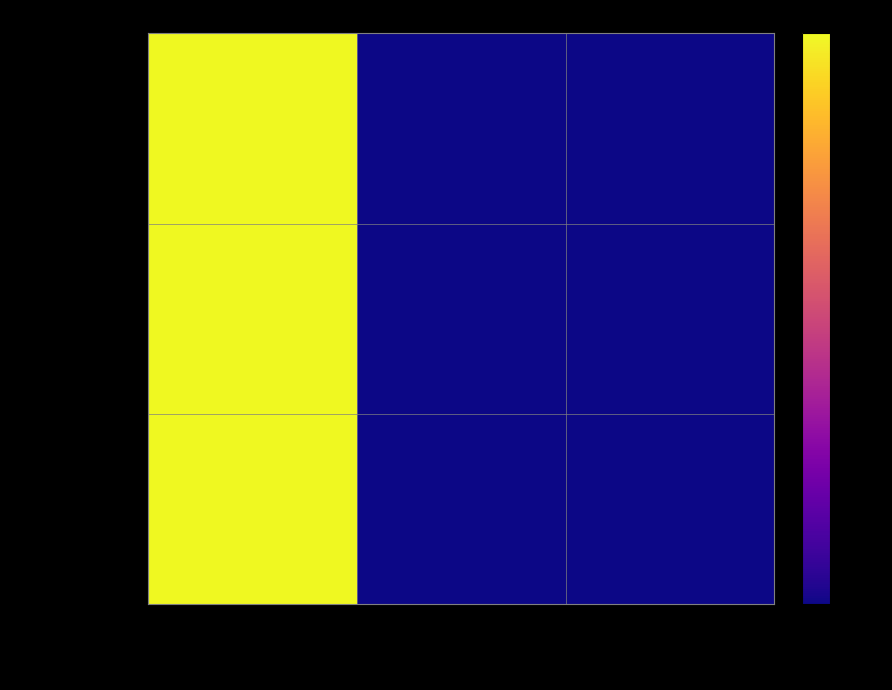

Rank the series by their maximum value, from lowest to highest.

pf37JK9H4oc%253D, zoo4vTdlMKk%253D, 4gE0iFkT7g0%253D